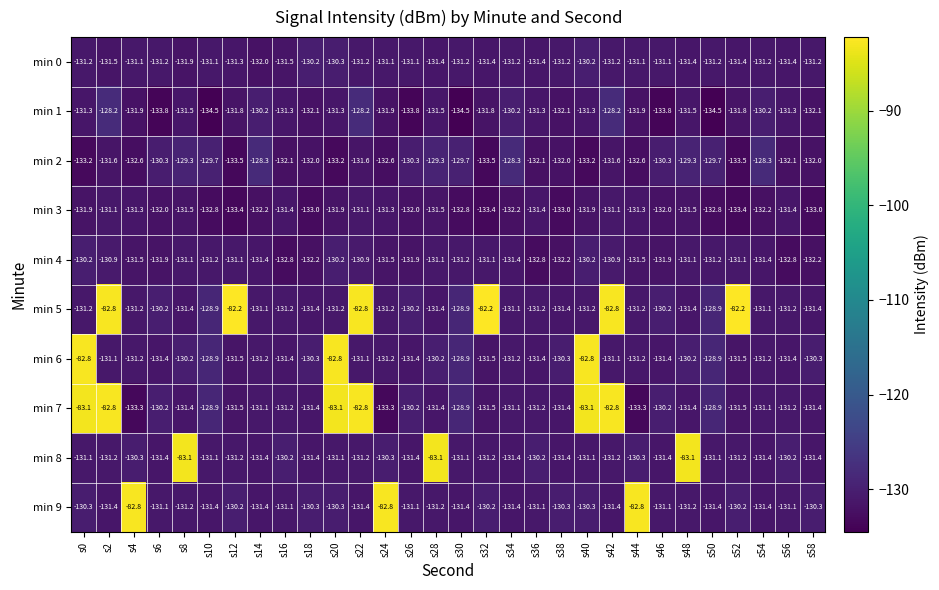

How many values in the min 6 series are below -131?

18